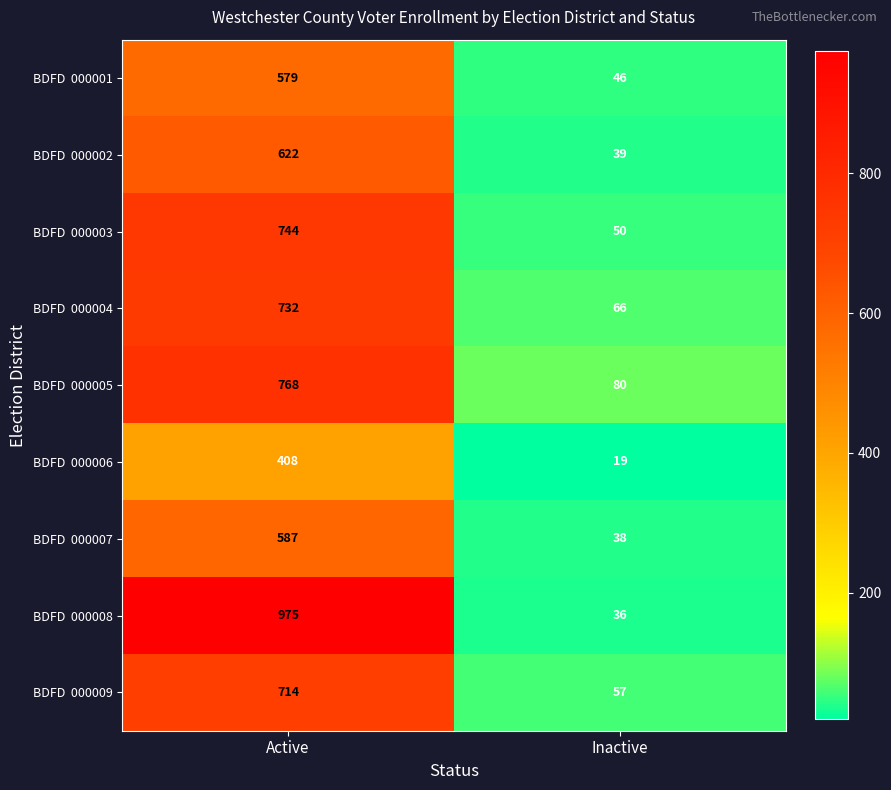

How many categories are shown in the chart?

2